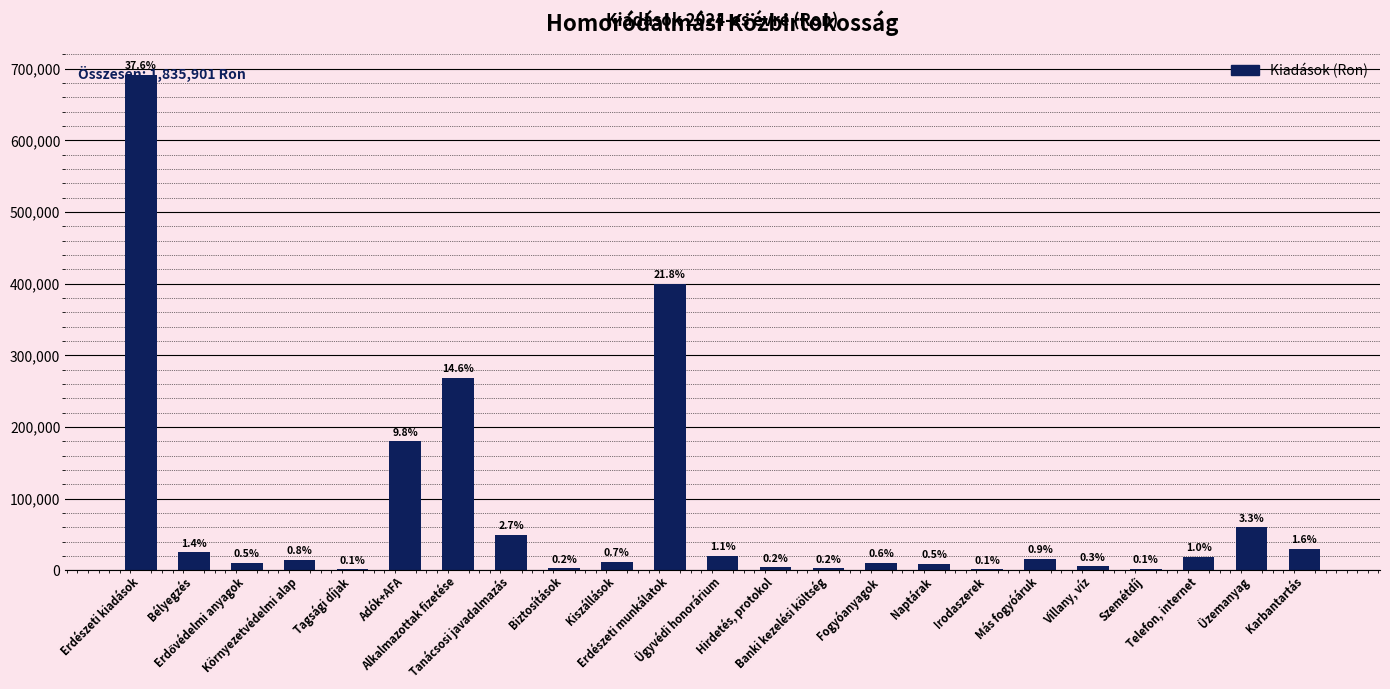

How many distinct data groups are displayed?

1